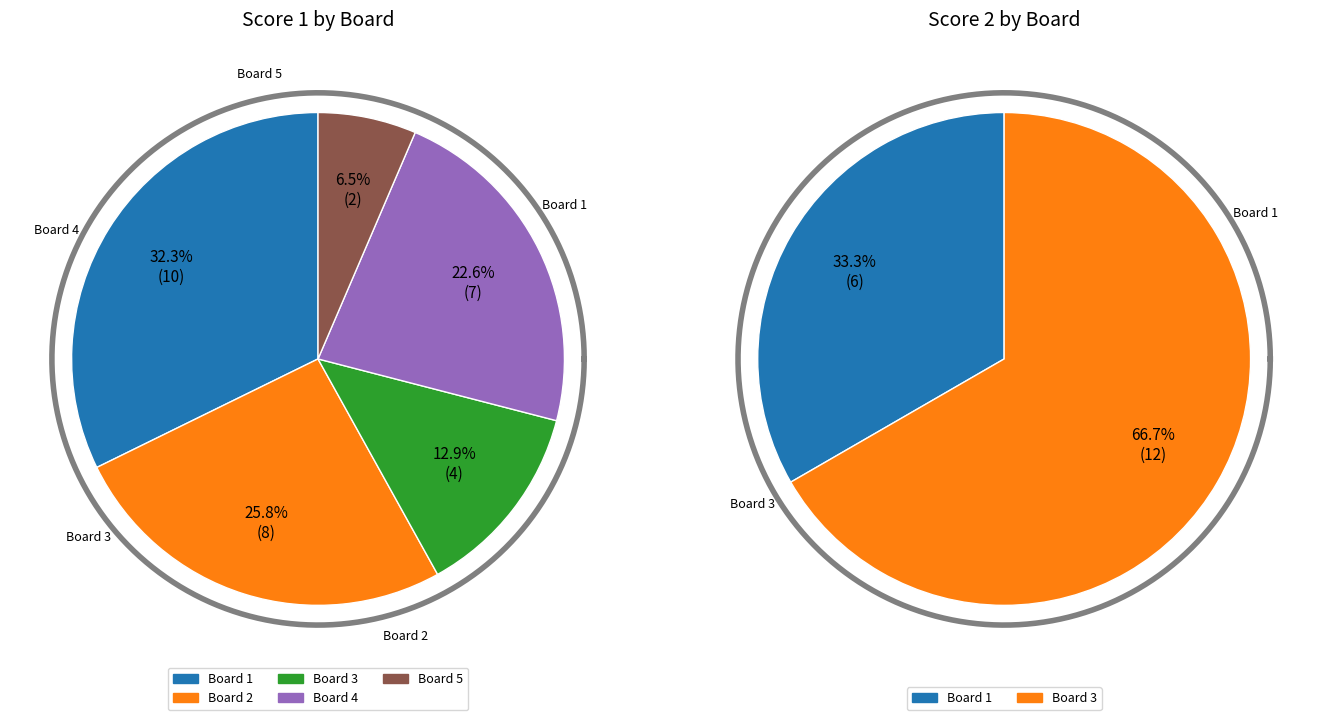

Between 1 and 2, which series saw the biggest shift?

Score 2